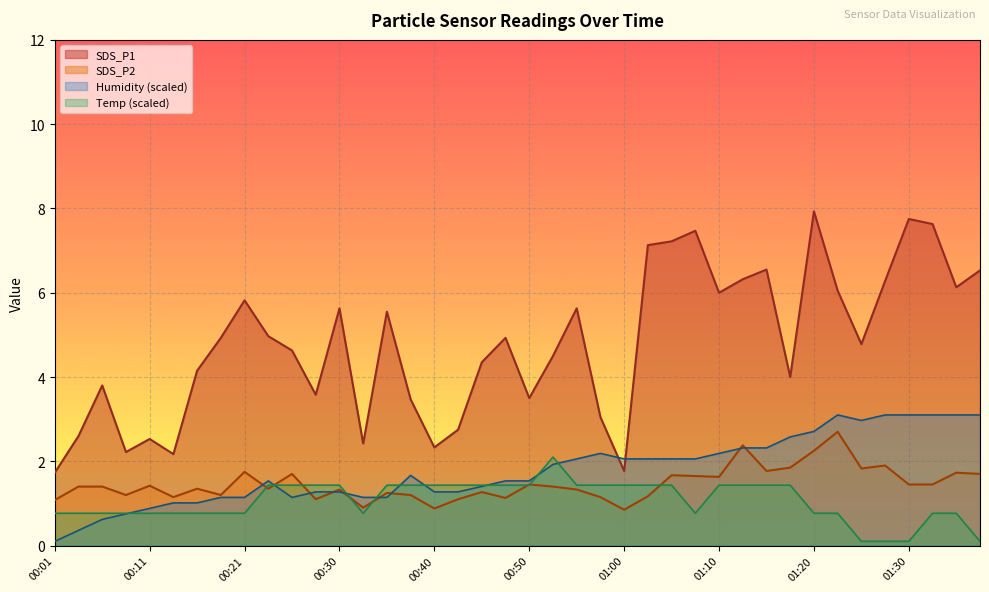

How many data points in SDS_P1 are less than 4?

14